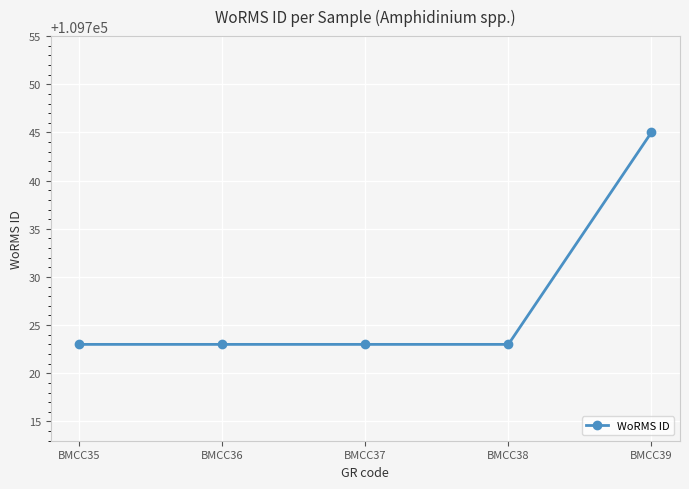

True or false: there are more than 1 points higher than both neighbors.

False